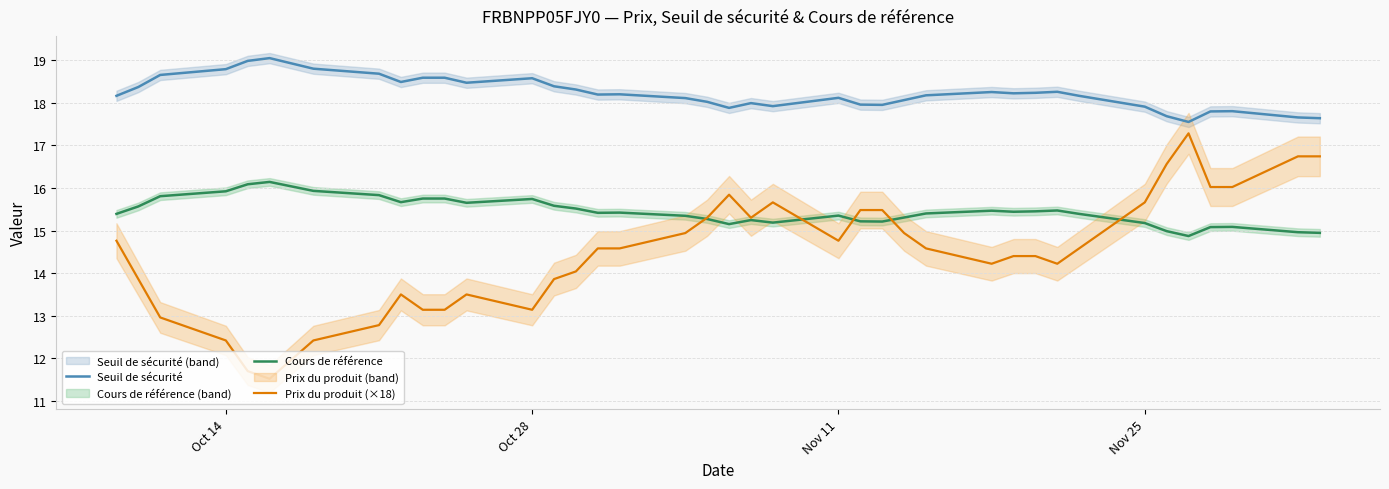

True or false: Cours de référence and Seuil de sécurité cross at least once.

False